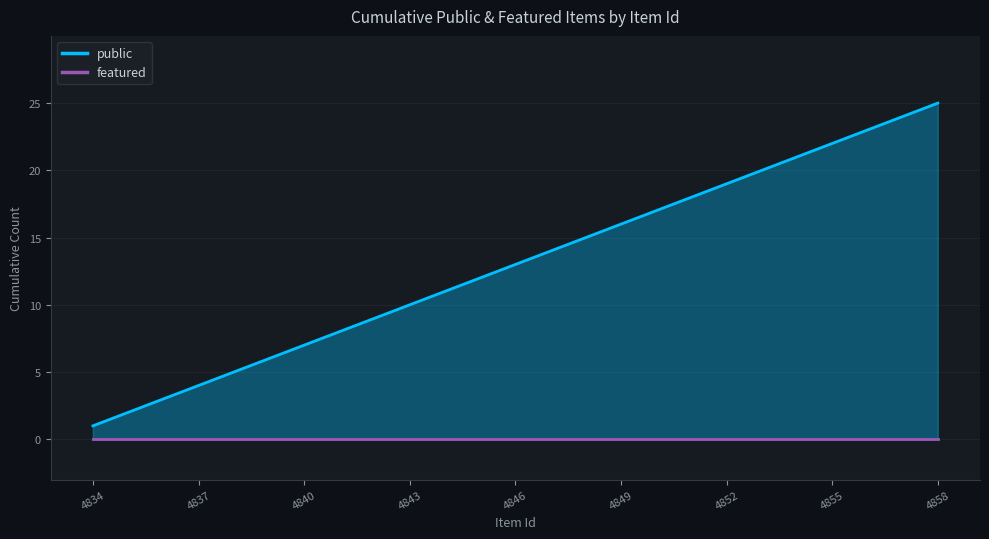

Which has a higher value, 4852 or 4855?

4855